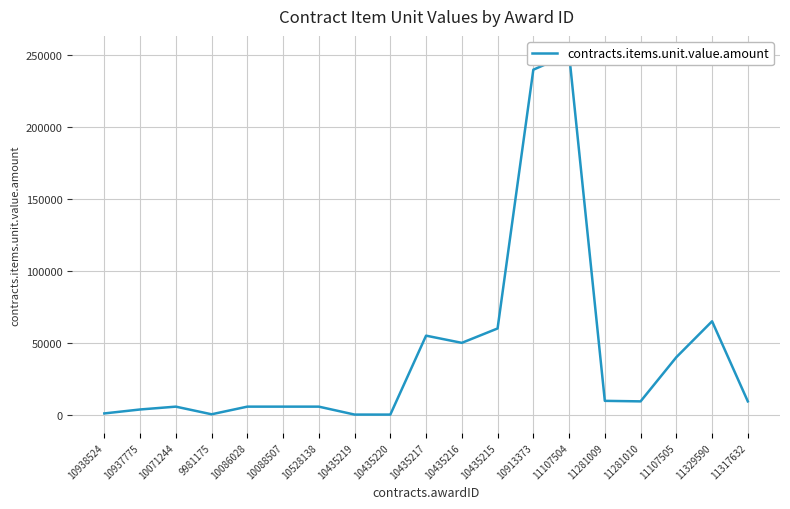

Is it true that the value at 10528138 is 5625.0?

True